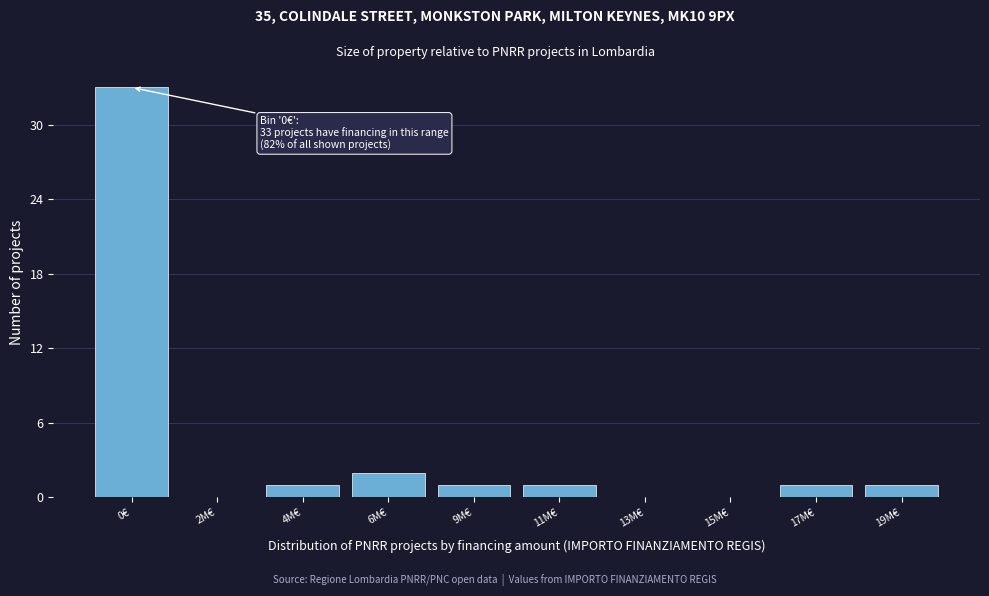

Reading left to right, extract all data points from this chart.

0€=33	2M€=0	4M€=1	6M€=2	9M€=1	11M€=1	13M€=0	15M€=0	17M€=1	19M€=1